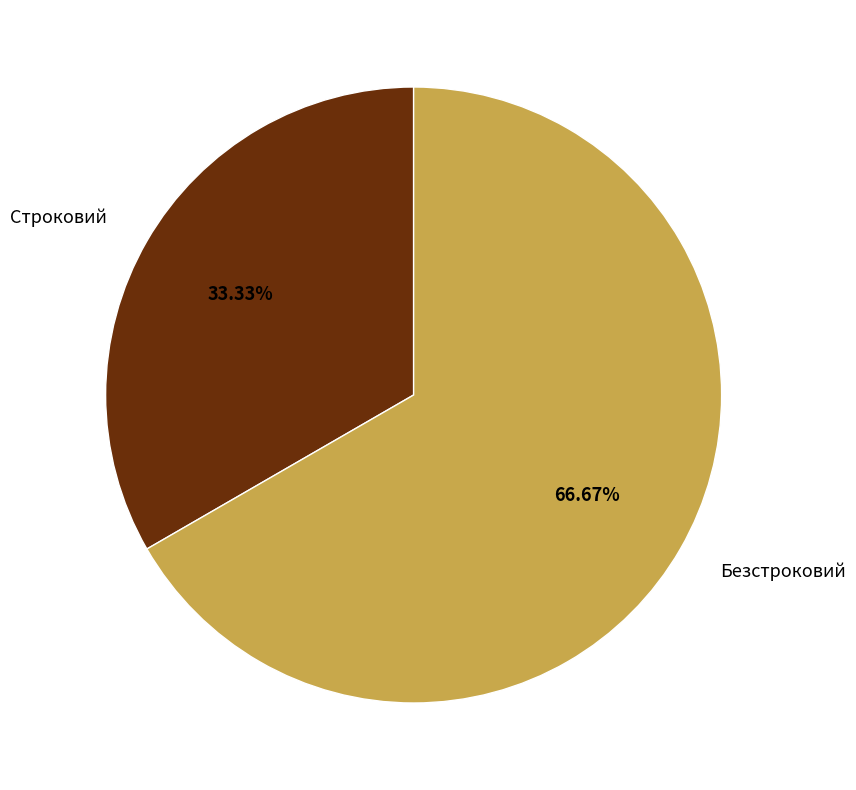

Do Безстроковий and Строковий together represent more than half of the pie?

Yes